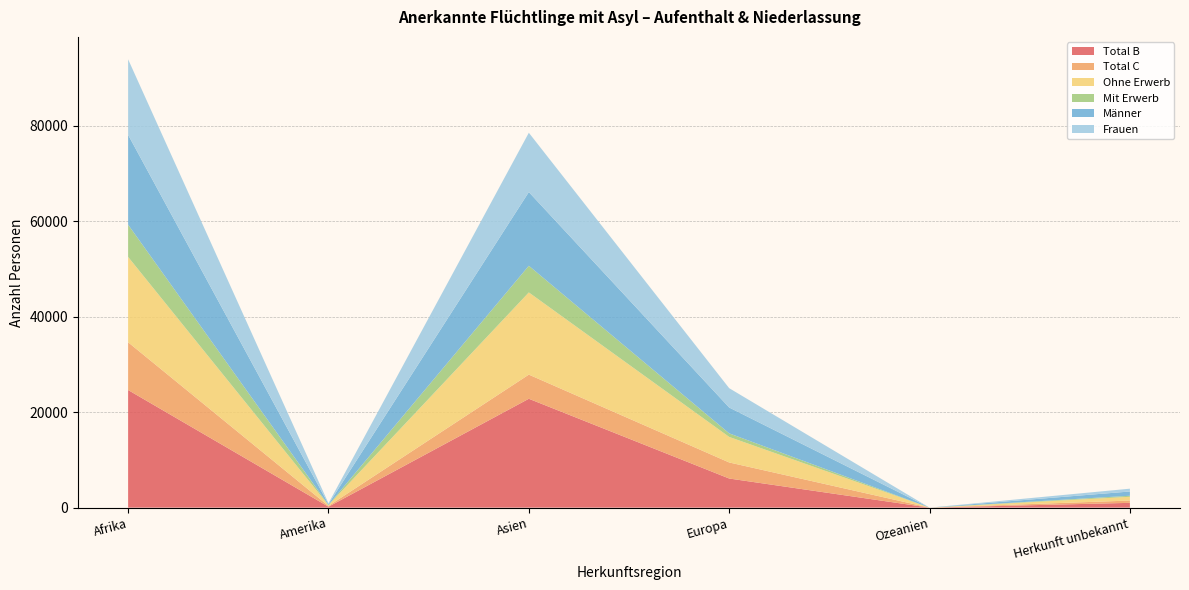

What is the maximum value for Total B?

24625